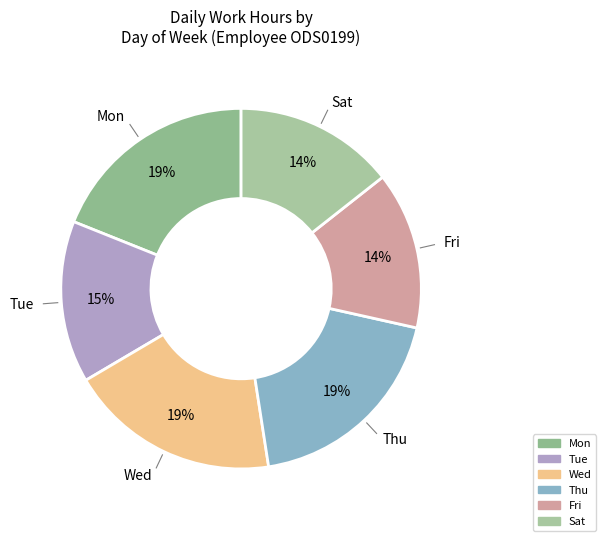

To the nearest percent, what percentage of the pie is Mon?

19%